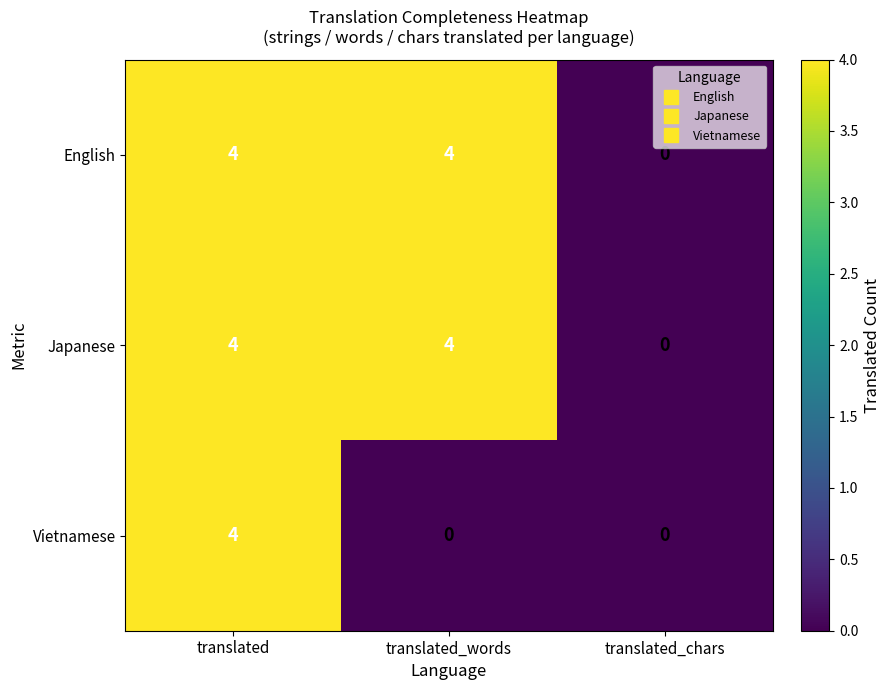

At how many categories does at least one series exceed 2?

2